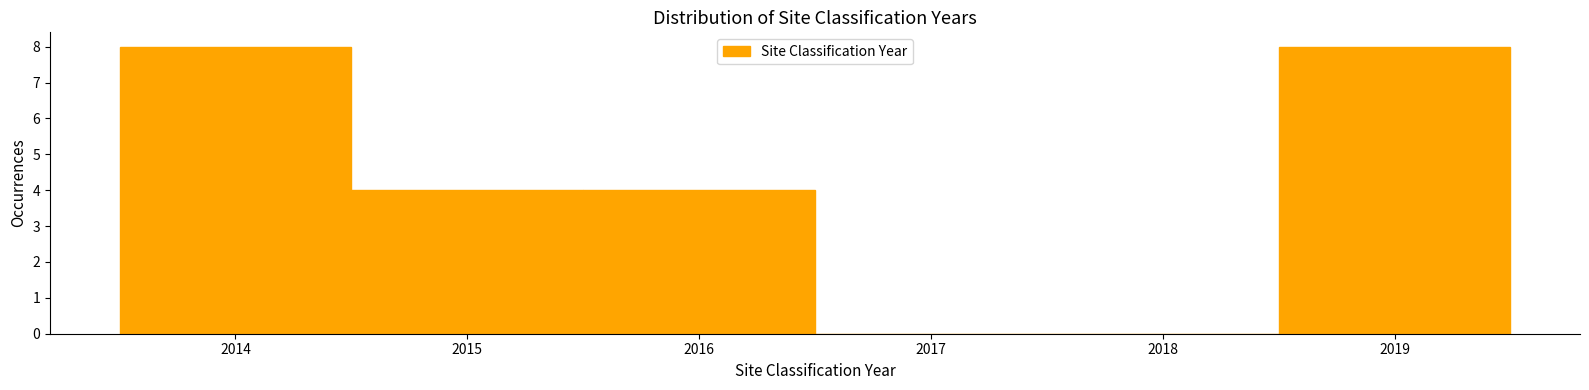

Reading left to right, list every bar in this chart as the range it spans on the x-axis followed by its height. The values are not printed on the chart, so give them approximately, as read against the axis.

2013.5 to 2014.5: 8
2014.5 to 2015.5: 4
2015.5 to 2016.5: 4
2016.5 to 2017.5: 0
2017.5 to 2018.5: 0
2018.5 to 2019.5: 8